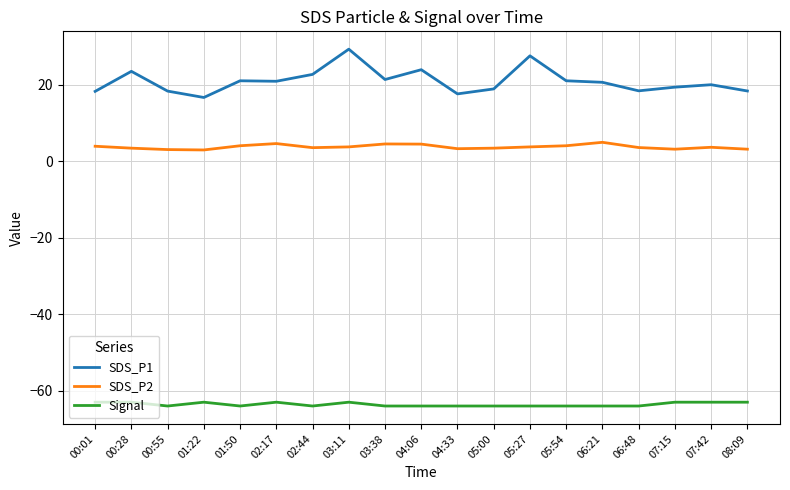

At which label does SDS_P1 reach its minimum?

01:22